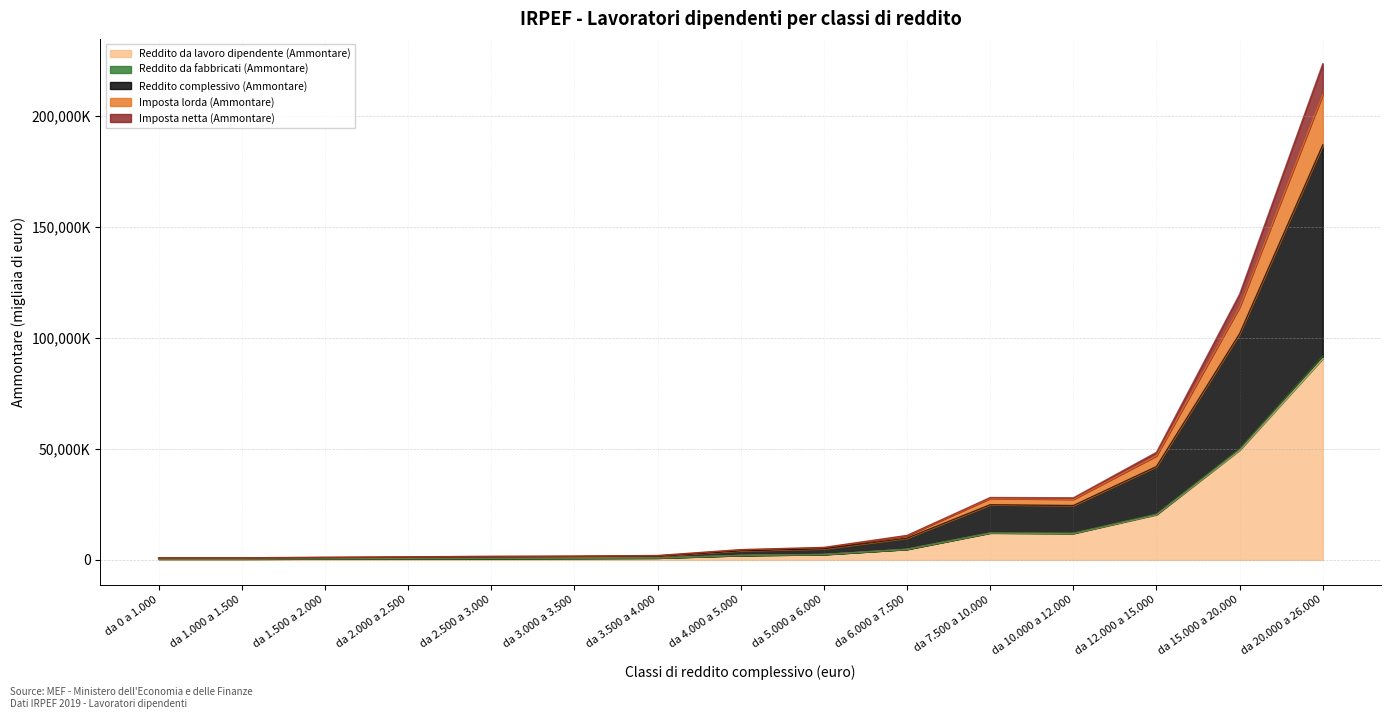

At how many categories does at least one series exceed 89880982?

2